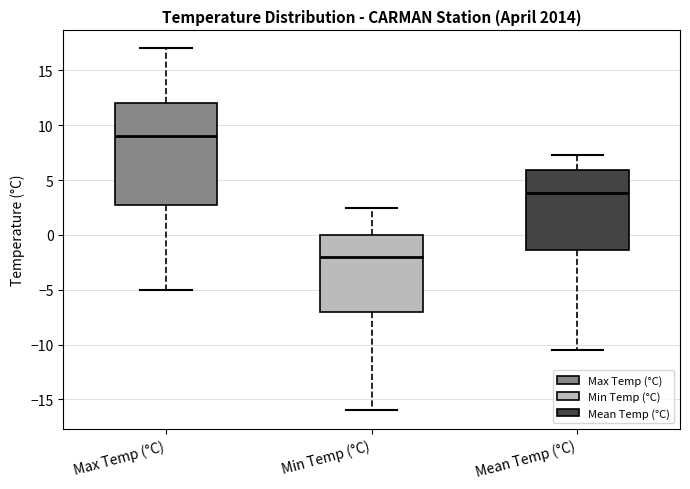

Which box is the tallest, from its lower edge to its upper edge?

Max Temp (°C)